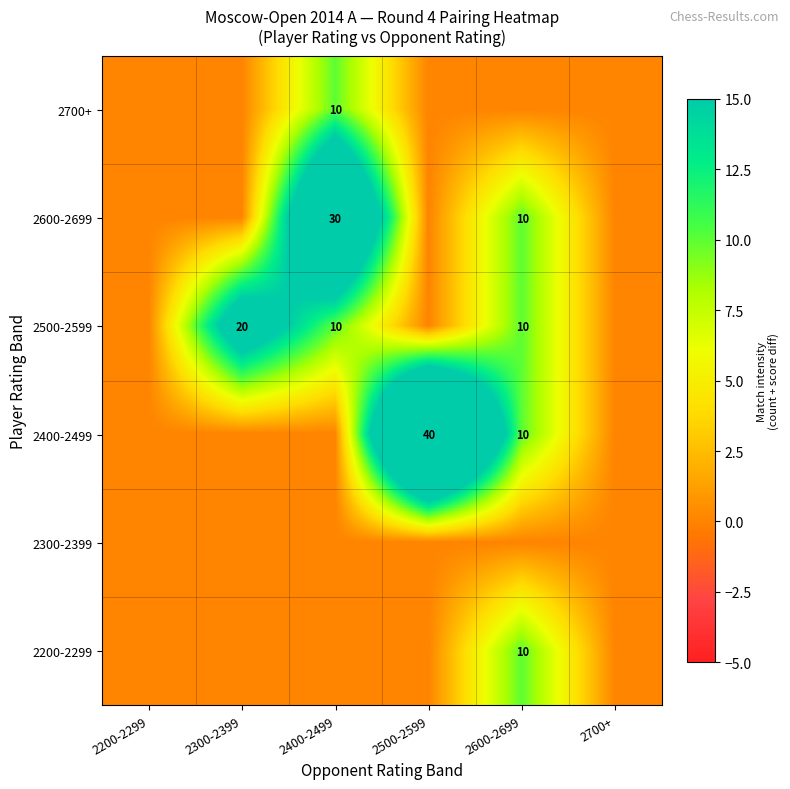

The 2500-2599 series shows 30 at 2300-2399. True or false?

False